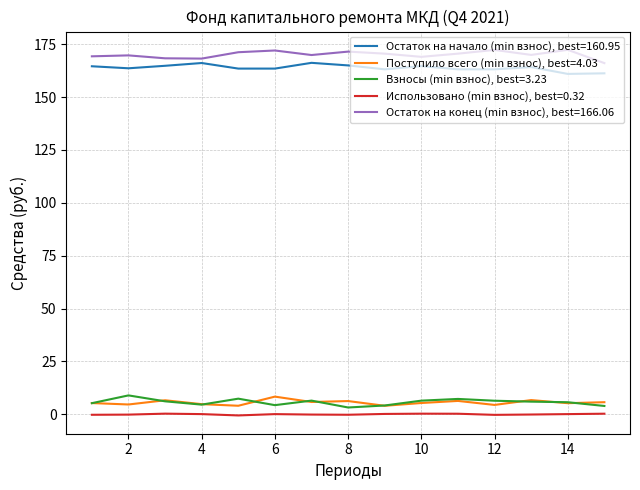

True or false: Остаток на конец (min взнос), best=166.06 and Использовано (min взнос), best=0.32 intersect in this chart.

False